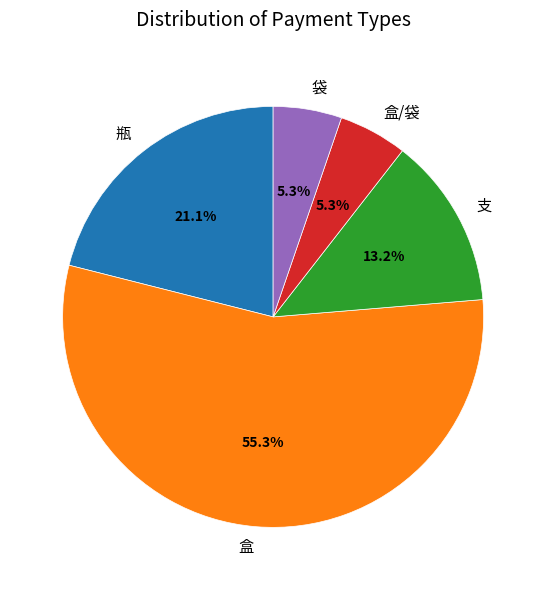

How much of the chart is everything except 瓶?

78.9%